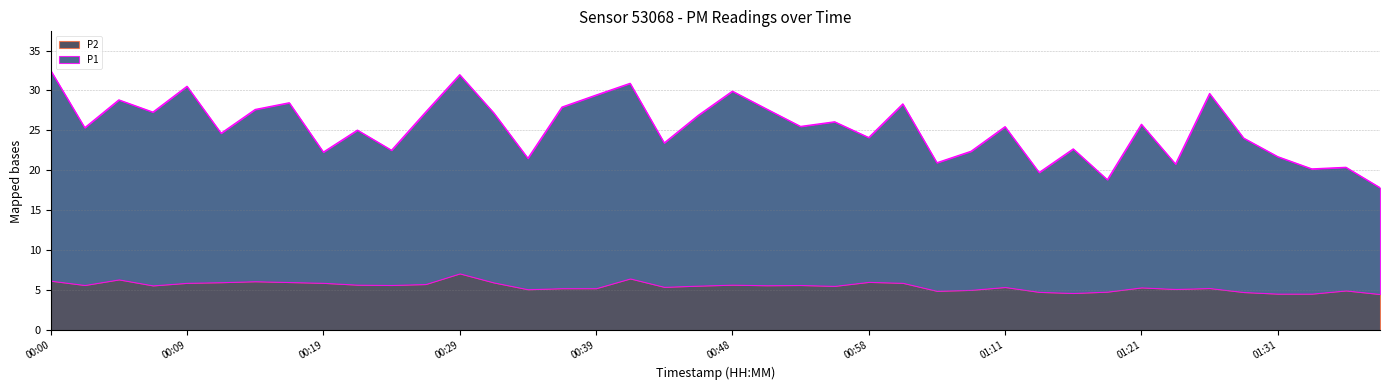

Reading right to left, transcribe all the data shown in this chart.

17.9	20.4	20.2	21.7	24.1	29.6	20.8	25.8	18.9	22.7	19.8	25.5	22.4	21.0	28.3	24.1	26.1	25.5	27.7	29.9	26.9	23.4	30.9	29.4	27.9	21.5	27.2	32.0	27.3	22.5	25.0	22.3	28.5	27.6	24.7	30.5	27.3	28.8	25.4	32.5